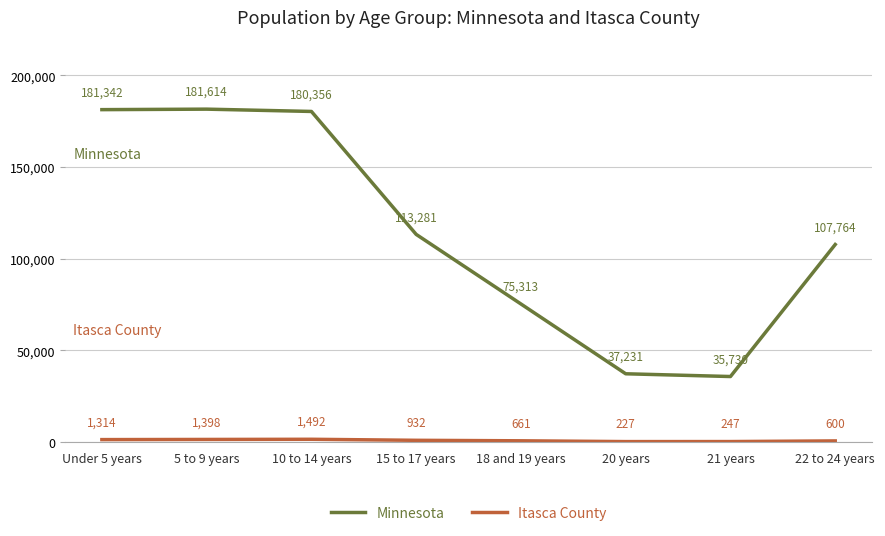

What is the spread (max minus min) of values at 10 to 14 years?

178864